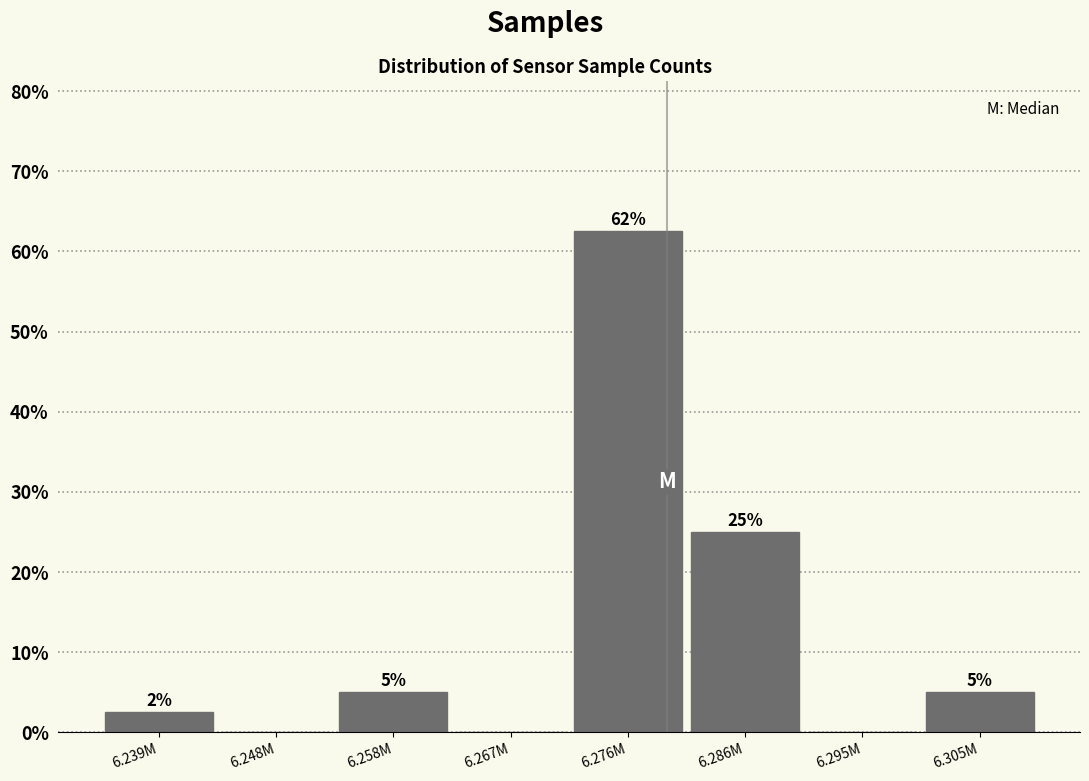

What is the maximum value shown in the chart?

62.5